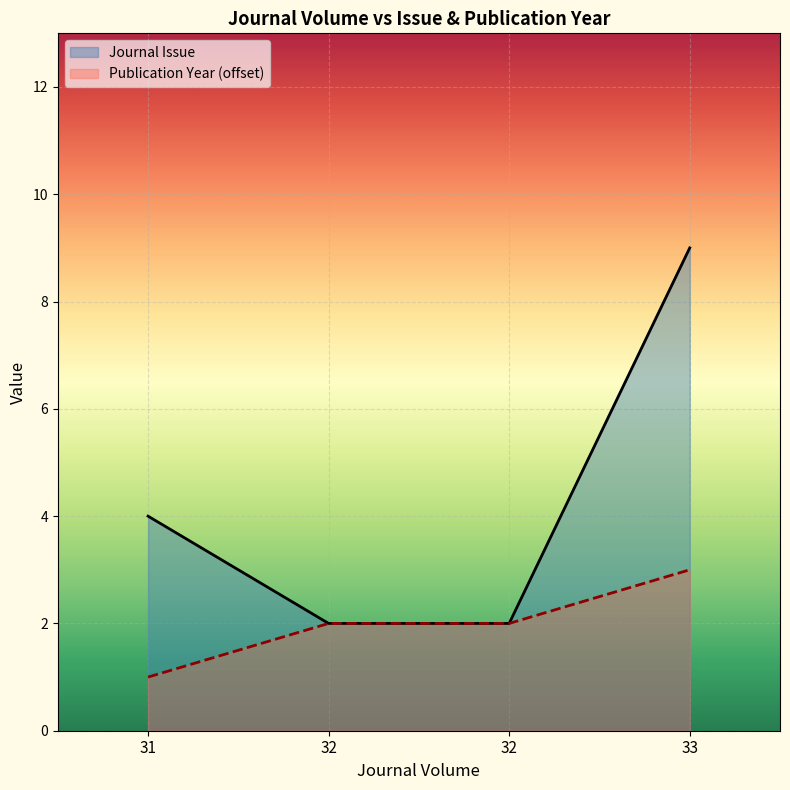

True or false: Journal Issue and Publication Year intersect in this chart.

False